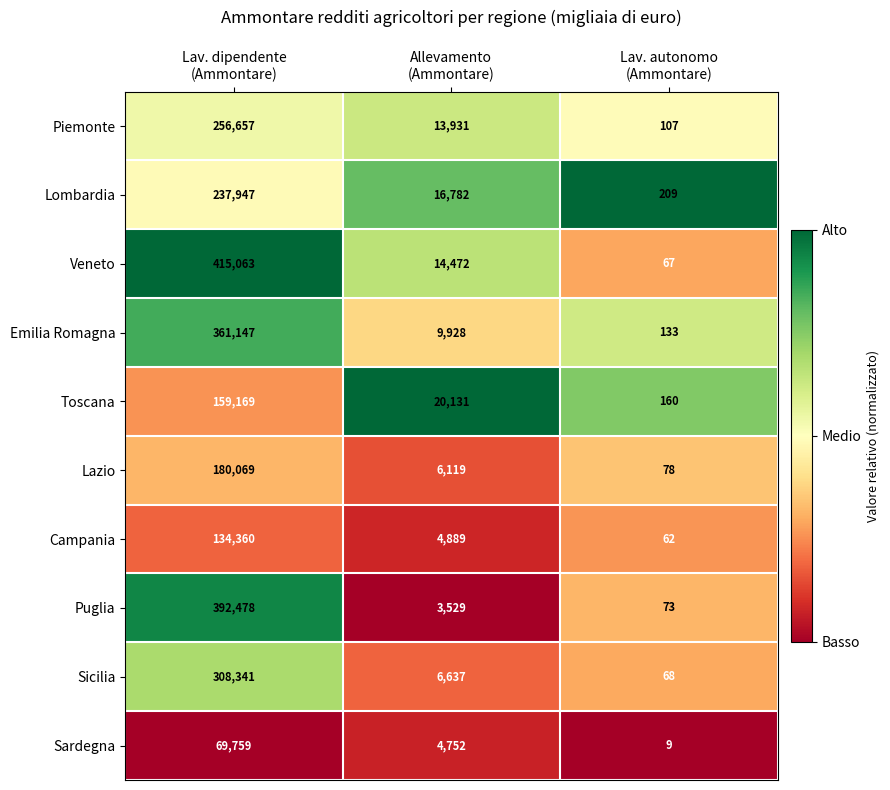

What is the sum of all Campania values?

139311